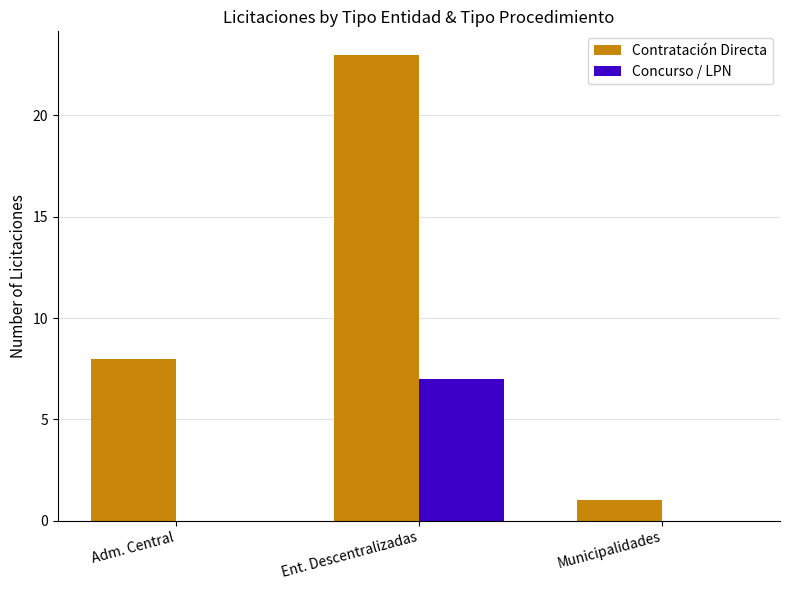

Count the Concurso / LPN values in the range 0 to 7.

3